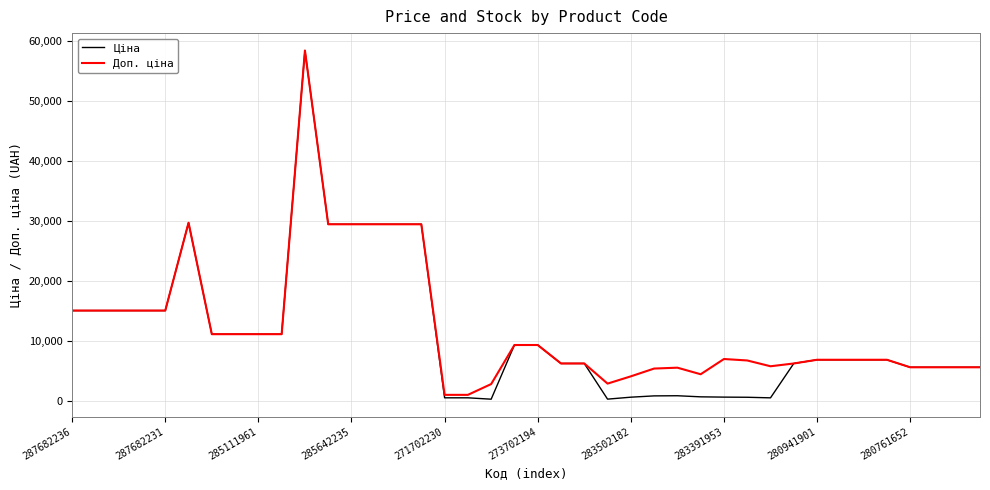

Which series has the largest range (max minus min)?

Ціна